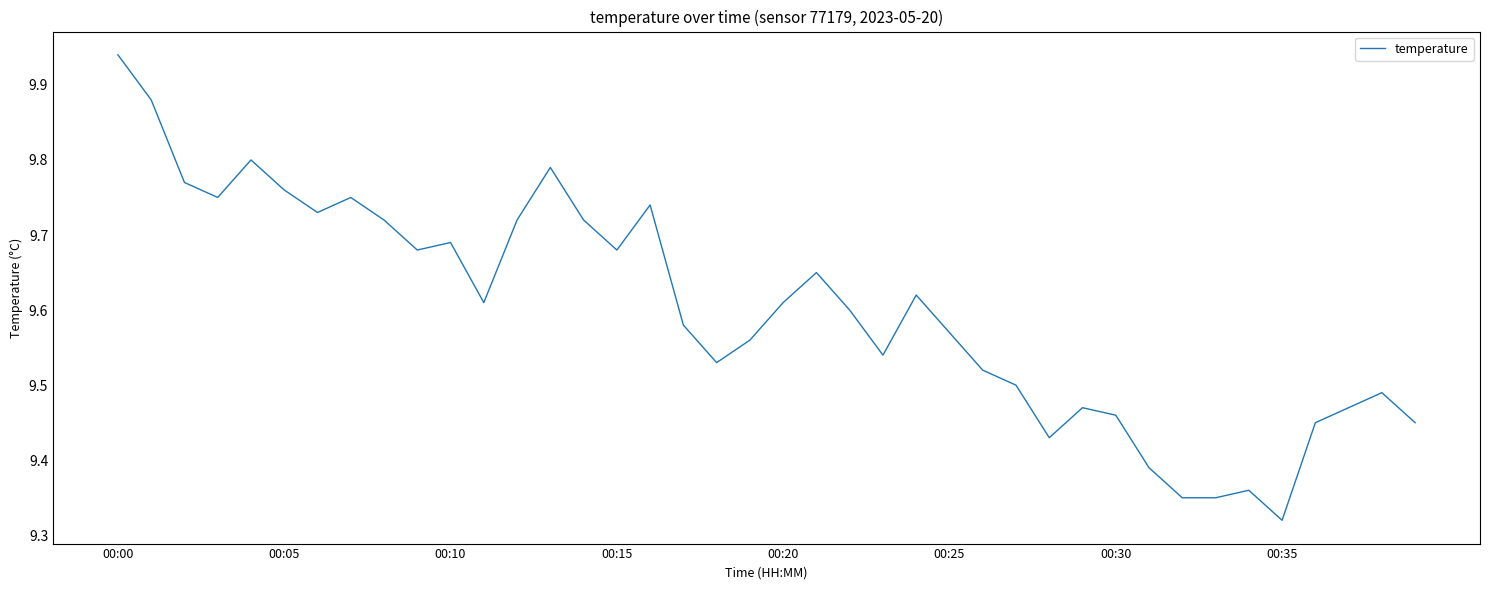

What is the difference between the maximum and minimum values?

0.6